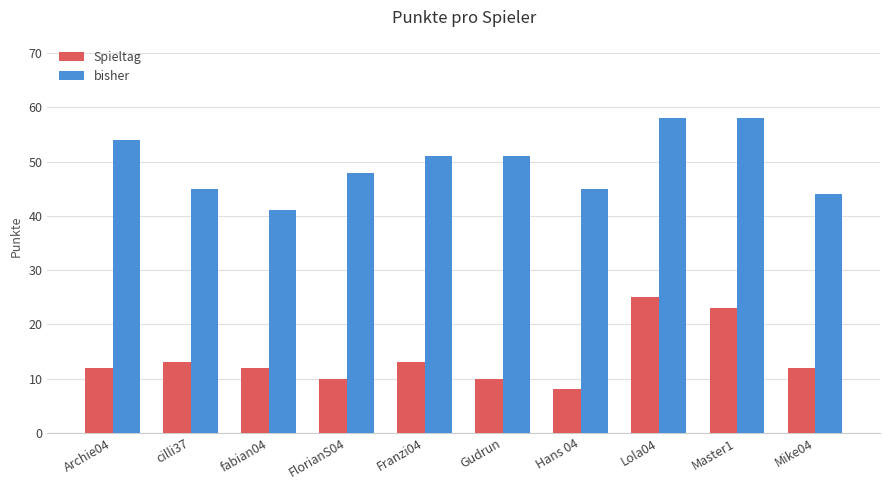

The value of Spieltag at cilli37 is 5. True or false?

False